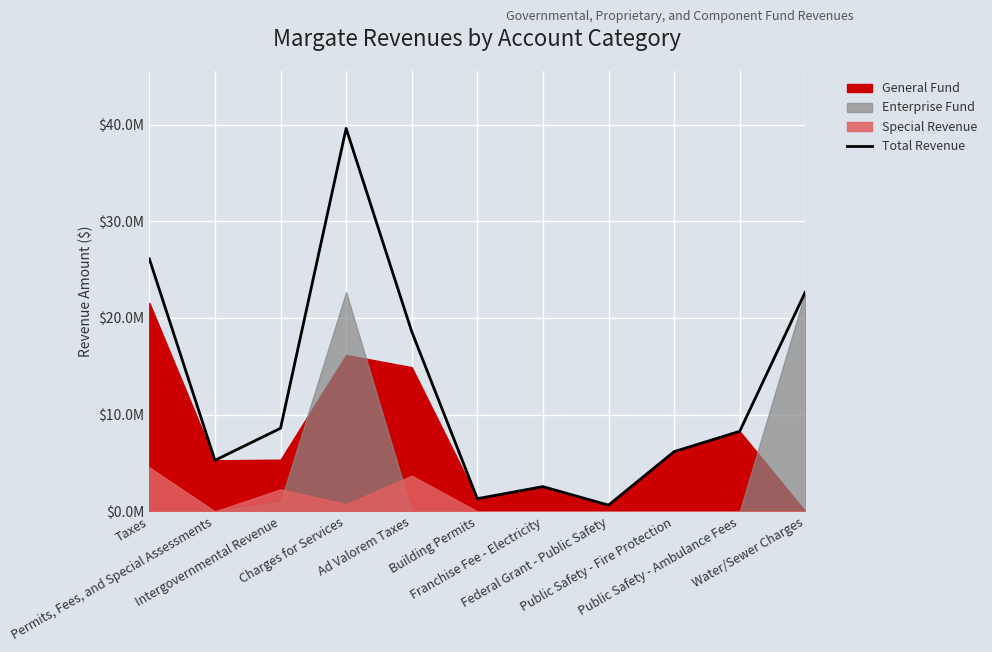

What is the greatest value displayed?

39593919